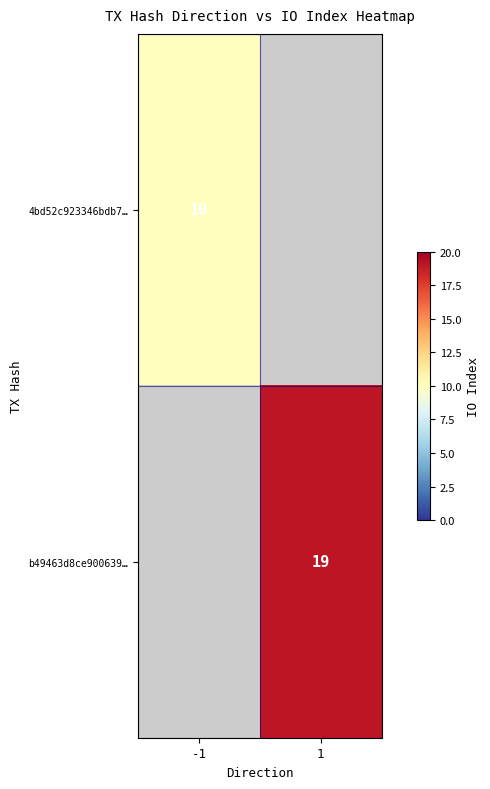

The b49463d8ce900639… series shows 19 at 1. True or false?

True